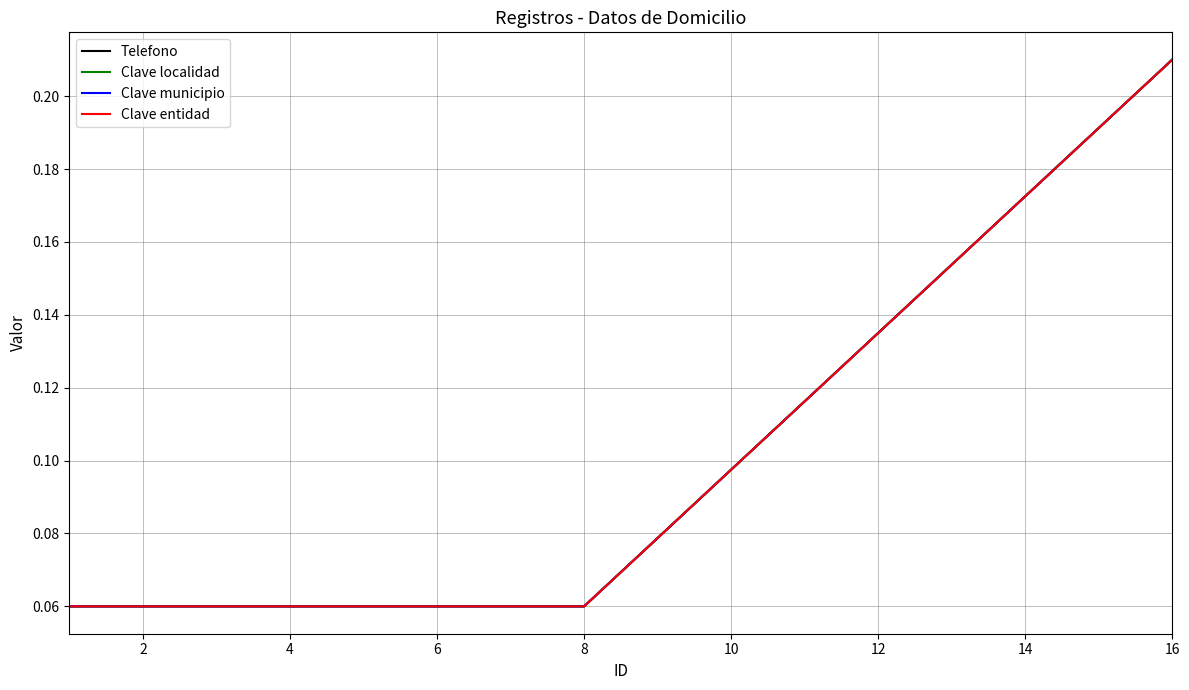

True or false: Clave entidad has more than 2 points higher than both neighbors.

False